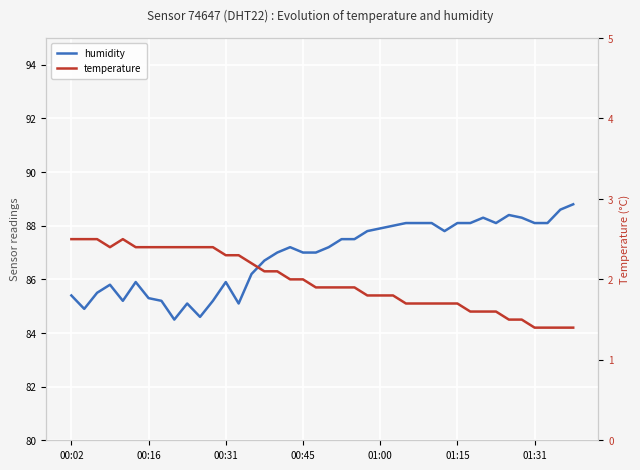

Reading left to right, what are all the values shown in this chart?

humidity: 85.4	84.9	85.5	85.8	85.2	85.9	85.3	85.2	84.5	85.1	84.6	85.2	85.9	85.1	86.2	86.7	87.0	87.2	87.0	87.0	87.2	87.5	87.5	87.8	87.9	88.0	88.1	88.1	88.1	87.8	88.1	88.1	88.3	88.1	88.4	88.3	88.1	88.1	88.6	88.8
temperature: 2.5	2.5	2.5	2.4	2.5	2.4	2.4	2.4	2.4	2.4	2.4	2.4	2.3	2.3	2.2	2.1	2.1	2.0	2.0	1.9	1.9	1.9	1.9	1.8	1.8	1.8	1.7	1.7	1.7	1.7	1.7	1.6	1.6	1.6	1.5	1.5	1.4	1.4	1.4	1.4